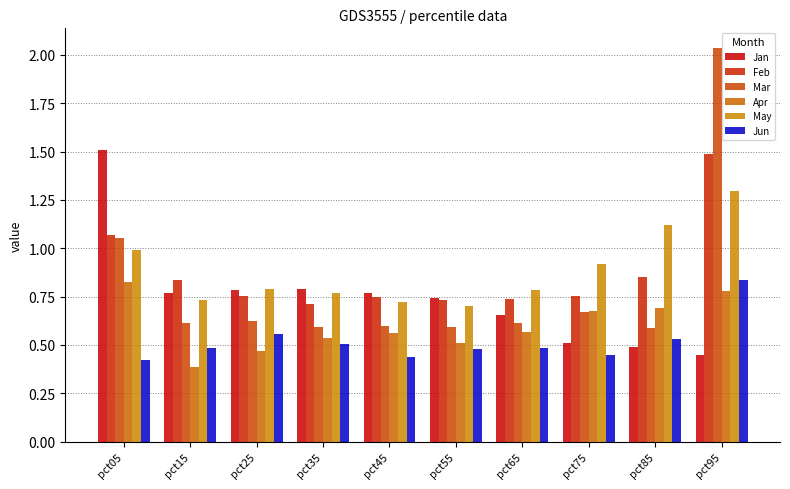

Where is Jun nearest to the value 0?

pct05